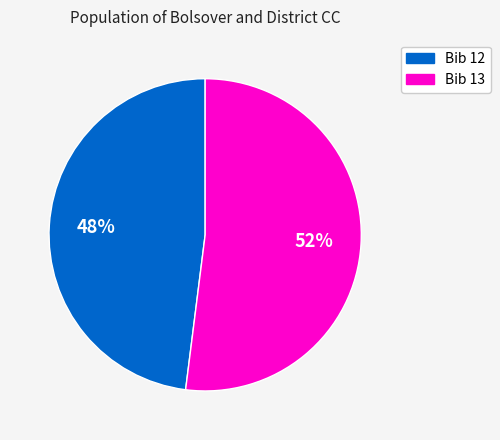

Which has a higher value, Bib 13 or Bib 12?

Bib 13